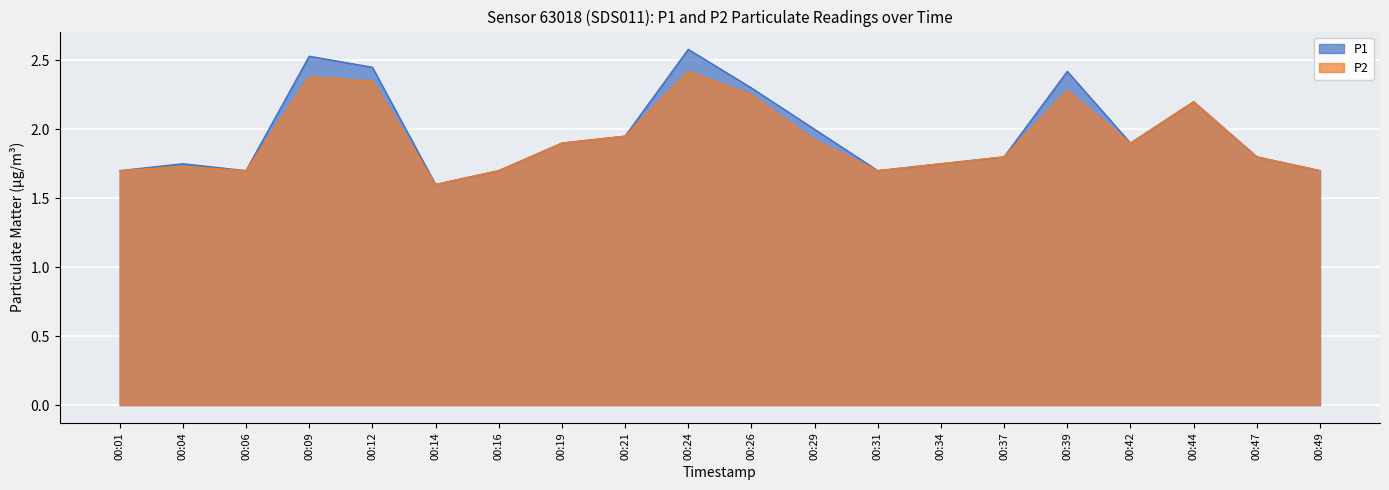

Which category has the lowest value in the P1 series?

00:14